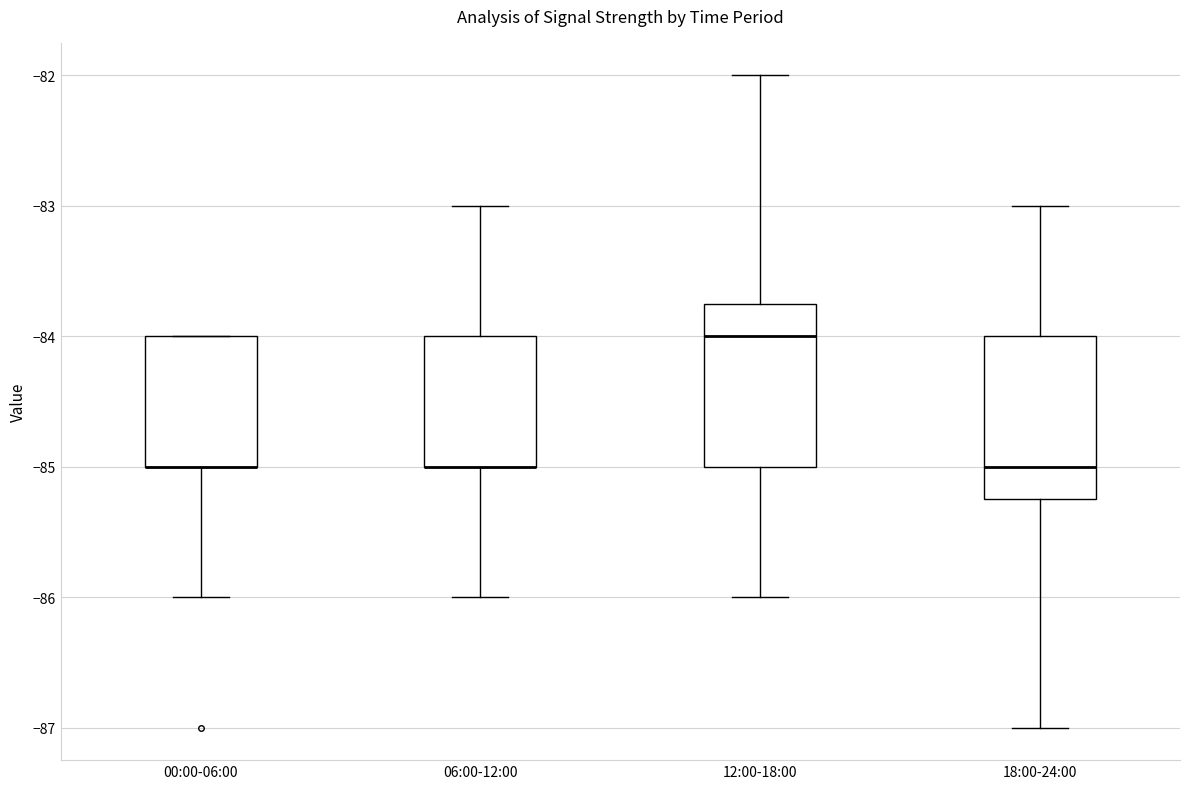

Reading left to right, read every box against the y-axis: the position of its median line, the range the box covers, and the ends of its whiskers. The values are not printed on the chart, so give them approximately, as read against the axis.

00:00-06:00: median -85.0 (drawn on the box's lower edge), box -85.0 to -84.0, whiskers -86.0 to -84.0
06:00-12:00: median -85.0 (drawn on the box's lower edge), box -85.0 to -84.0, whiskers -86.0 to -83.0
12:00-18:00: median -84.0, box -85.0 to -83.7, whiskers -86.0 to -82.0
18:00-24:00: median -85.0, box -85.2 to -84.0, whiskers -87.0 to -83.0